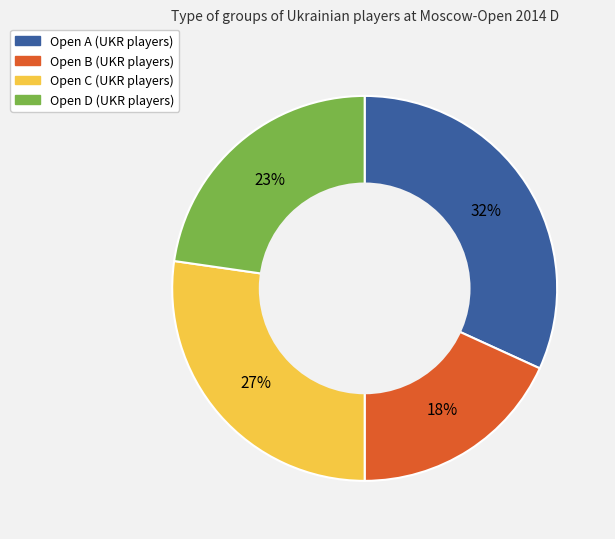

Does any single category account for the majority?

No